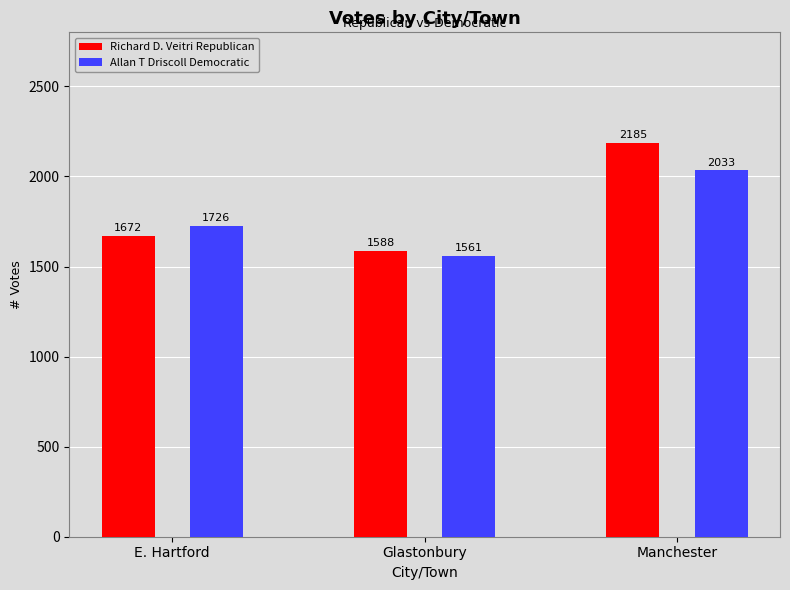

What is the label of the 2nd bar from the right?

Glastonbury